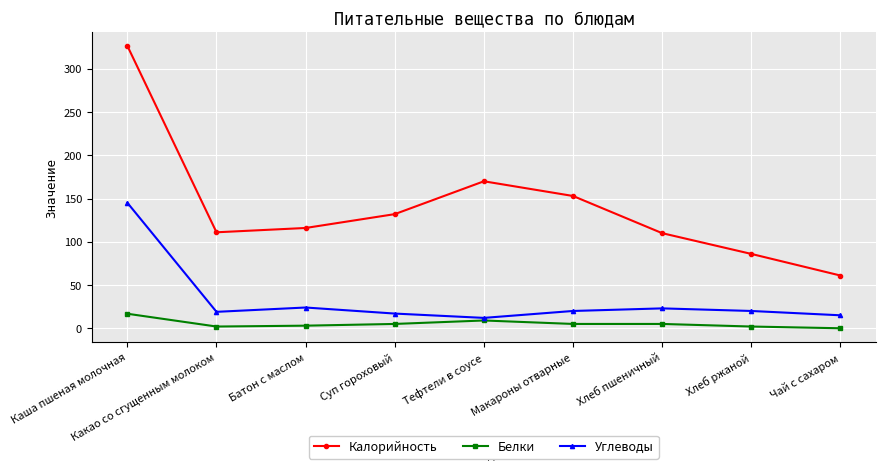

What is the label of the 2nd point from the right?

Хлеб ржаной